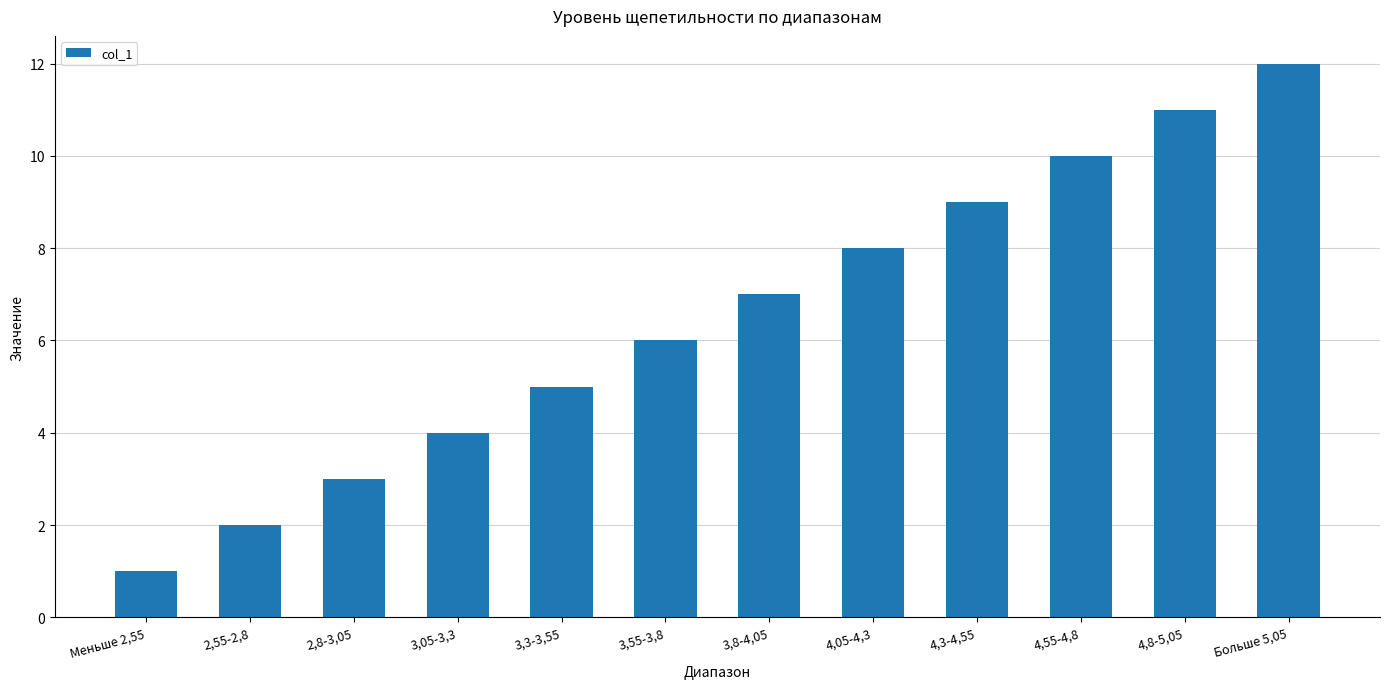

The chart shows a value of 10 at 3,55-3,8. True or false?

False